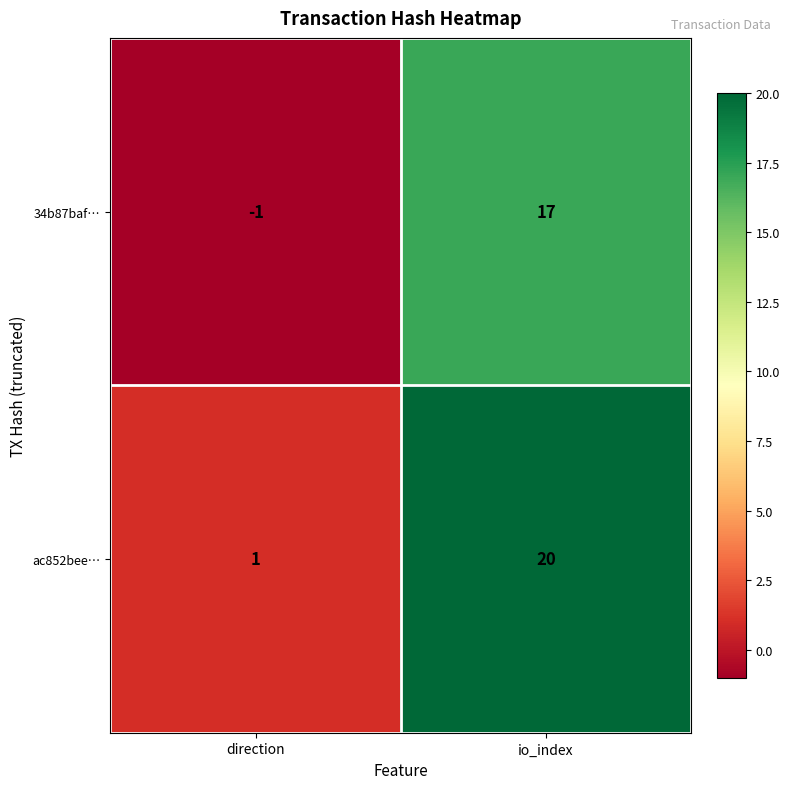

What is the spread (max minus min) of values at direction?

2